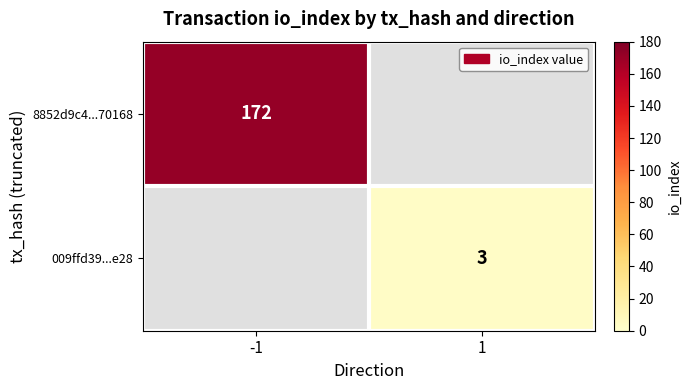

Is it true that 8852d9c4...70168 equals 172 at -1?

True